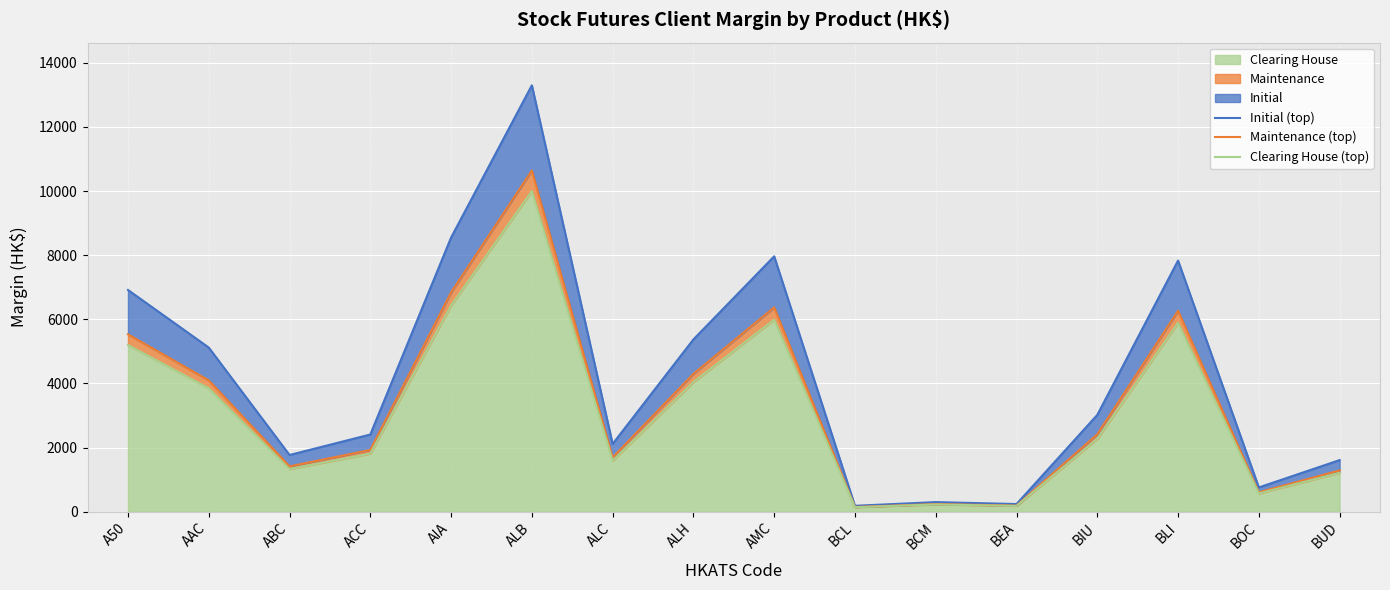

How many data points in Maintenance (top) are less than 2415?

8